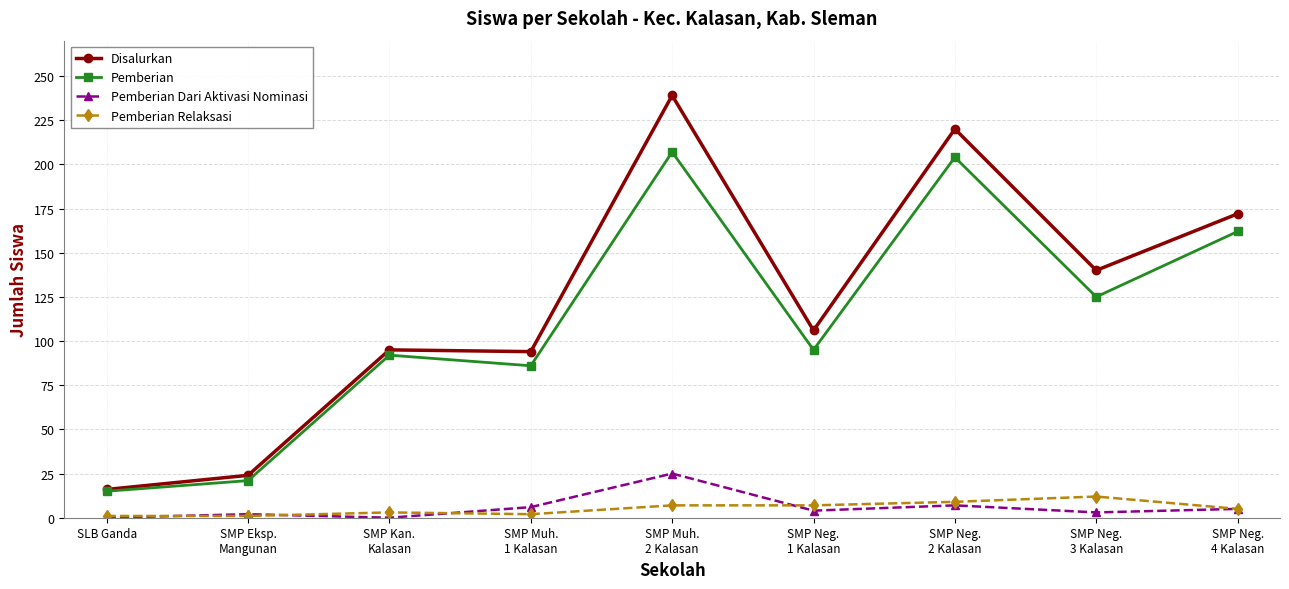

Does the chart have visible grid lines?

Yes